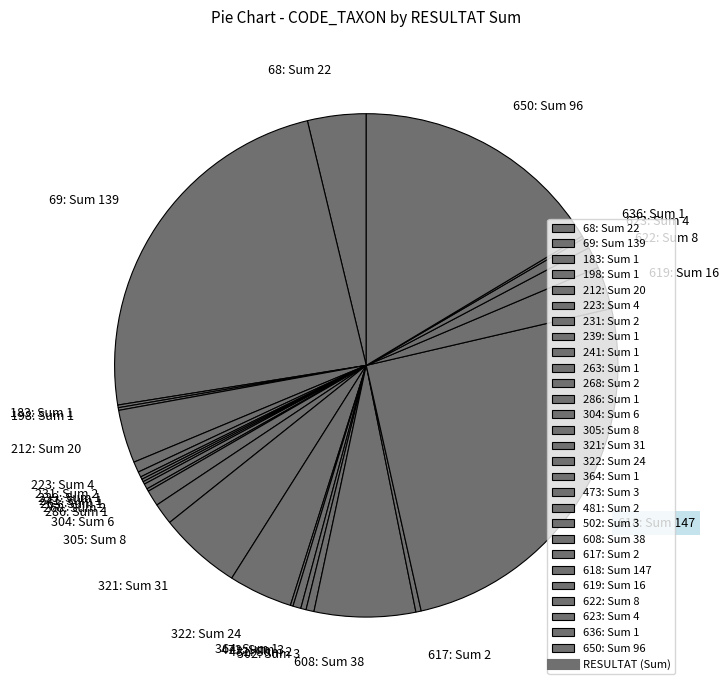

Does 223 represent more than half of the total?

No